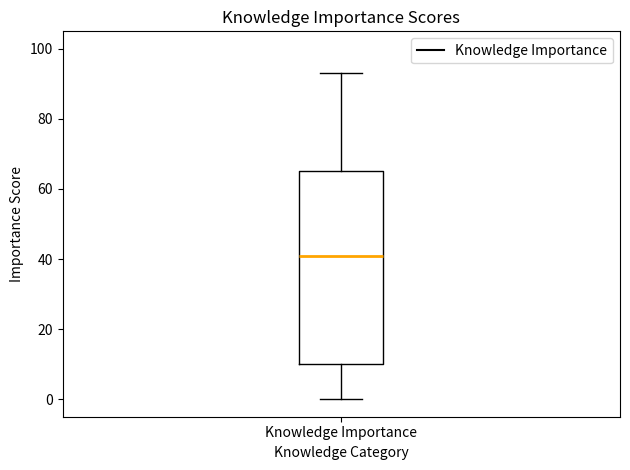

Read this box plot against the y-axis: the position of the median line, the range covered by the box, and the ends of both whiskers. The values are not printed on the chart, so give them approximately, as read against the axis.

median 42, box 10 to 66, whiskers 0 to 94